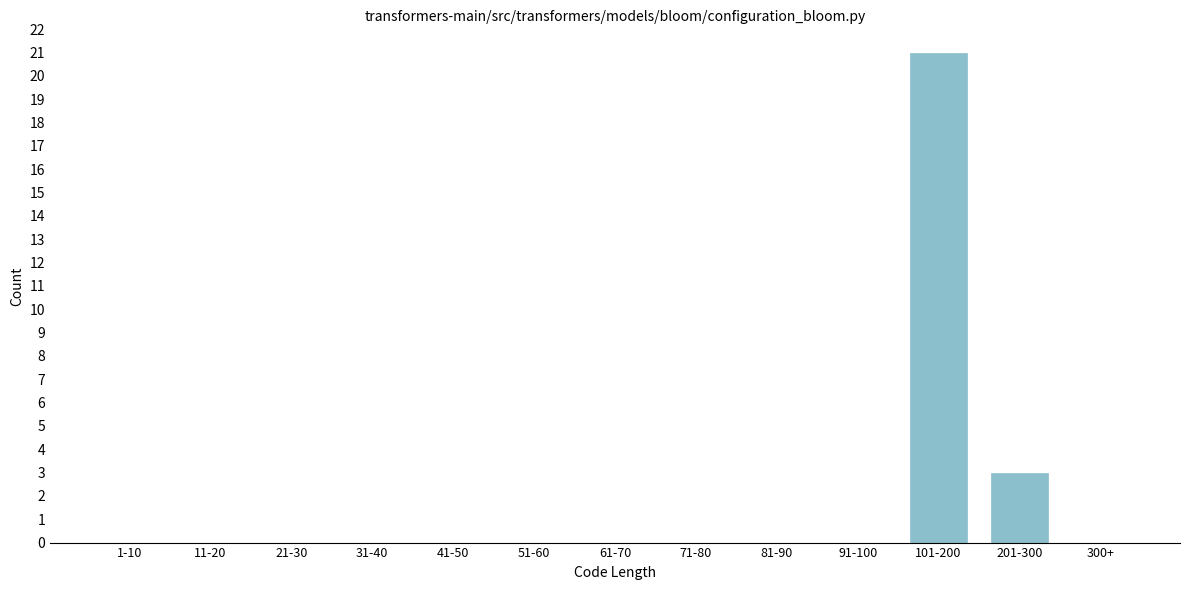

Reading right to left, transcribe all the data shown in this chart.

300+=0	201-300=3	101-200=21	91-100=0	81-90=0	71-80=0	61-70=0	51-60=0	41-50=0	31-40=0	21-30=0	11-20=0	1-10=0